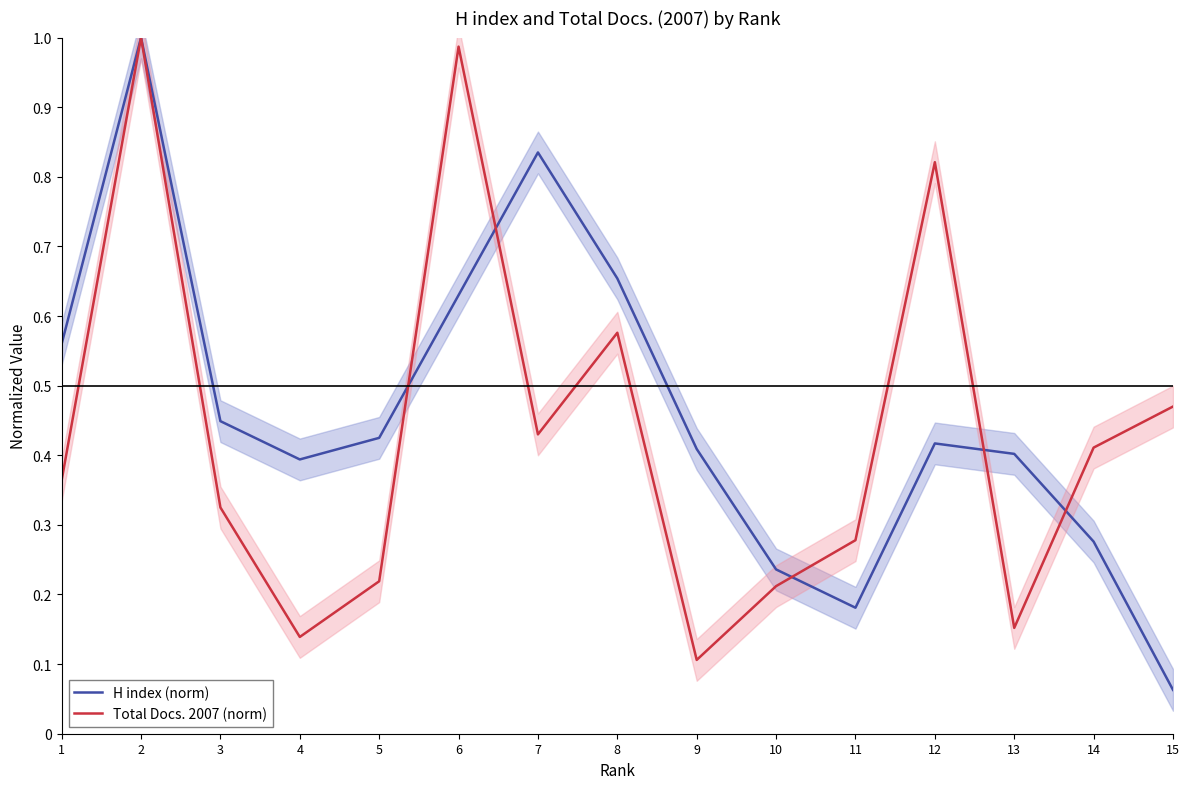

List the series in order of their peak value, highest first.

H index (norm), Total Docs. 2007 (norm)